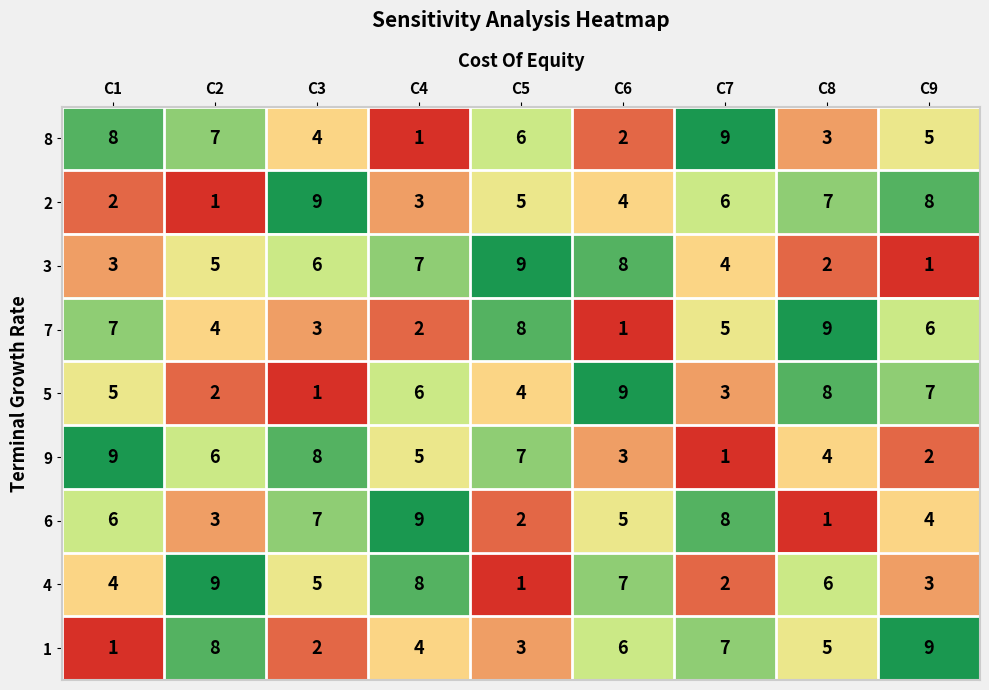

True or false: 3 has a value of 1 at C8.

False